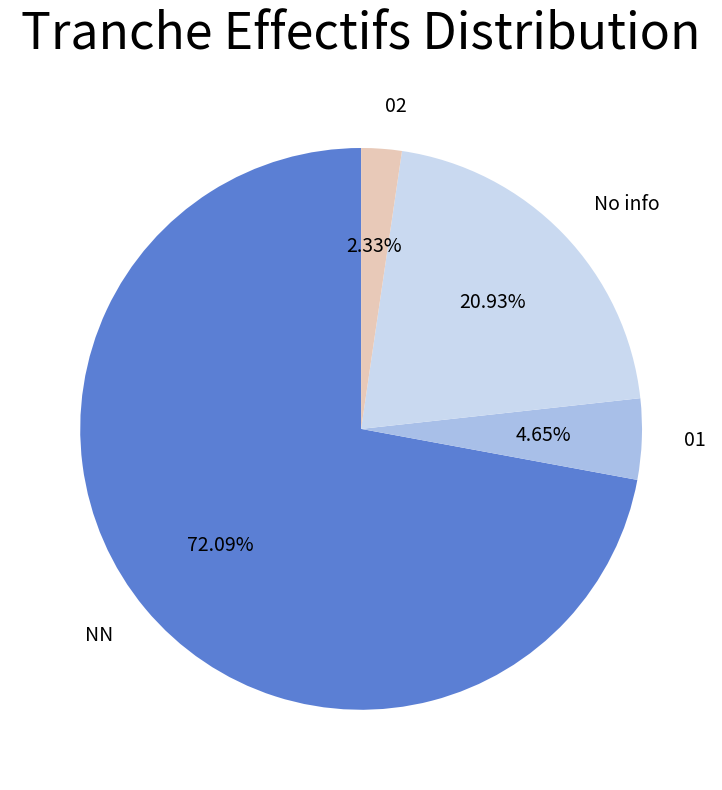

How many segments does this pie chart have?

4